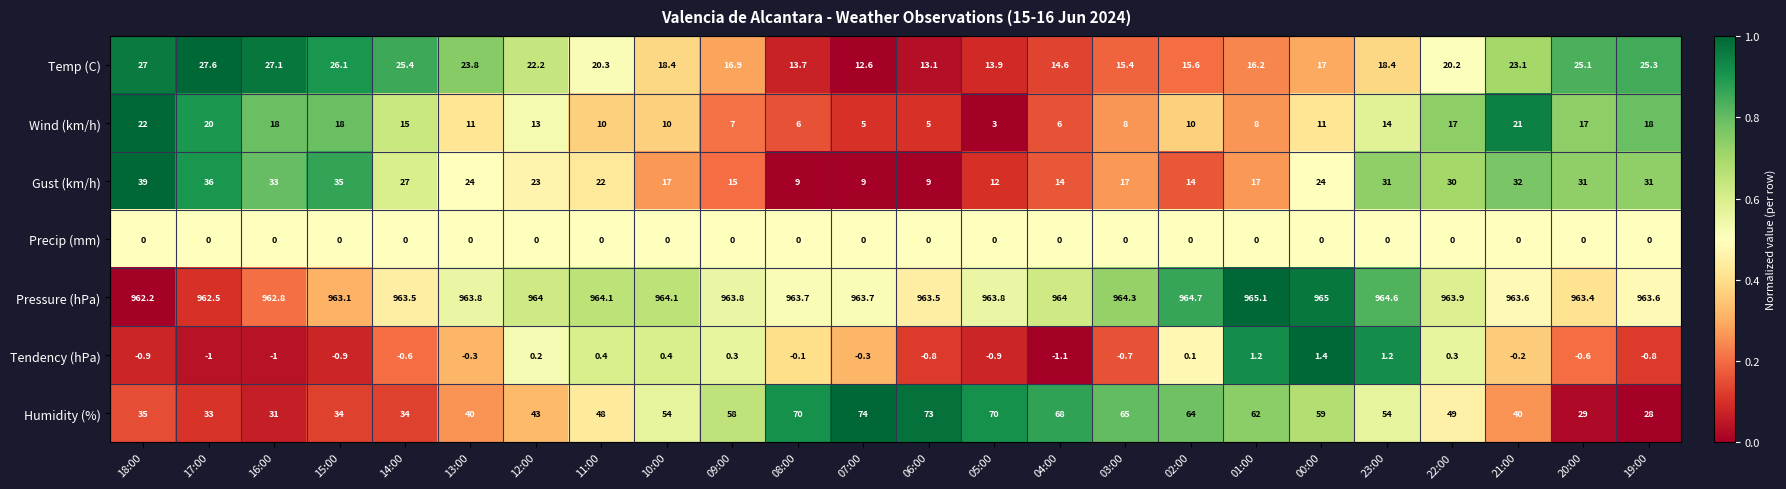

The Precip (mm) series shows 0.0 at 10:00. True or false?

True